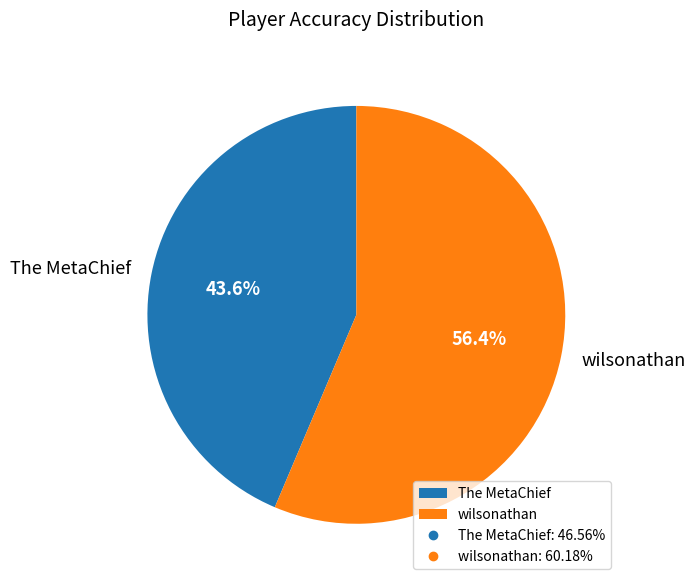

True or false: The MetaChief accounts for 31% of the total.

False